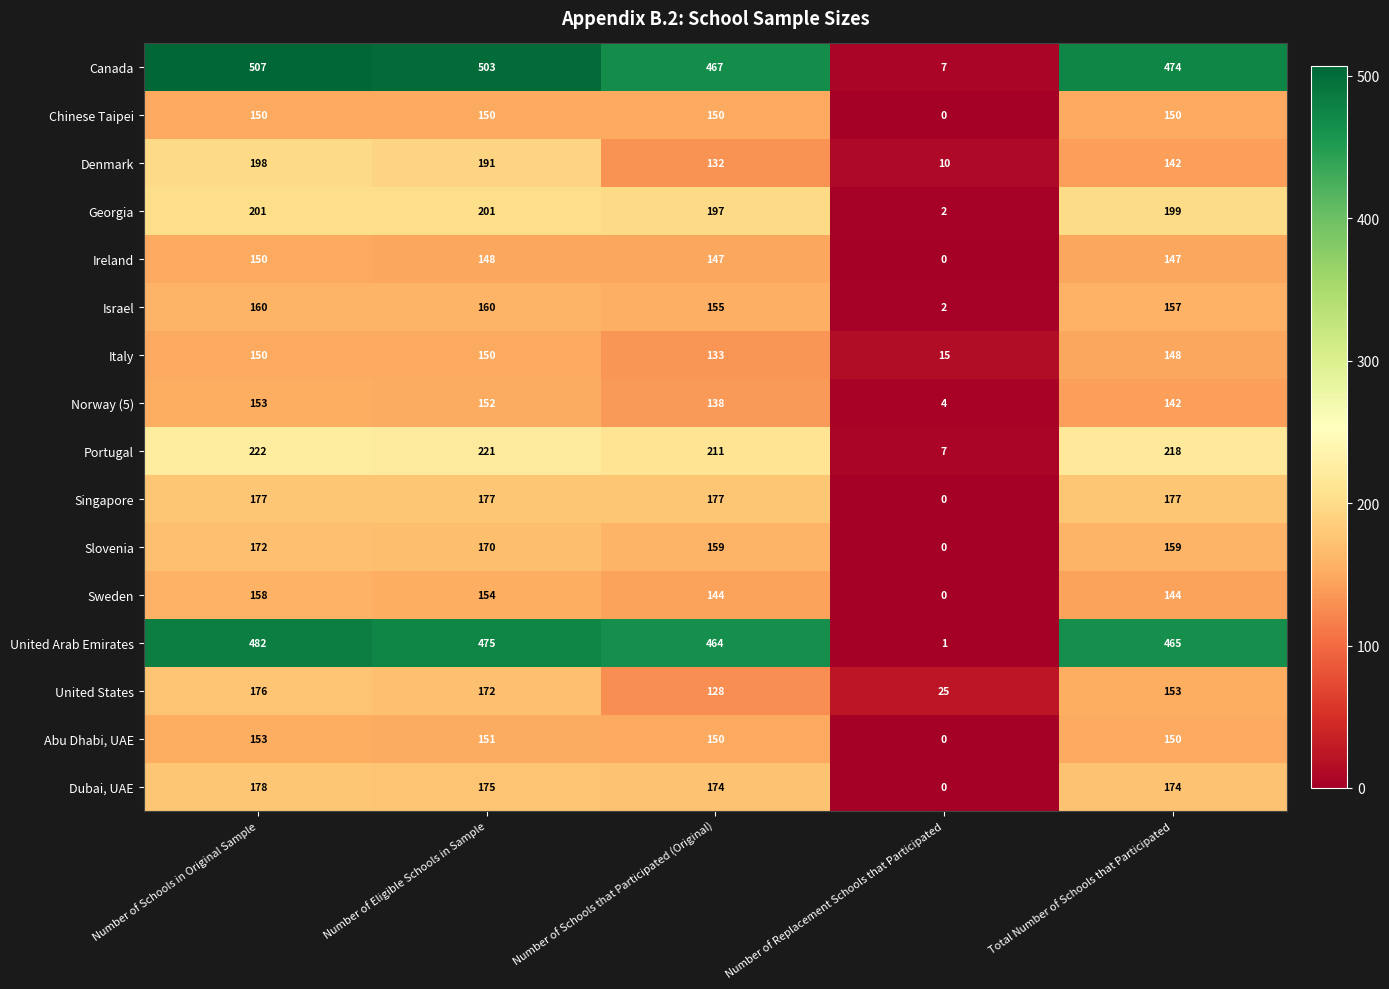

At how many categories does at least one series exceed 308?

4